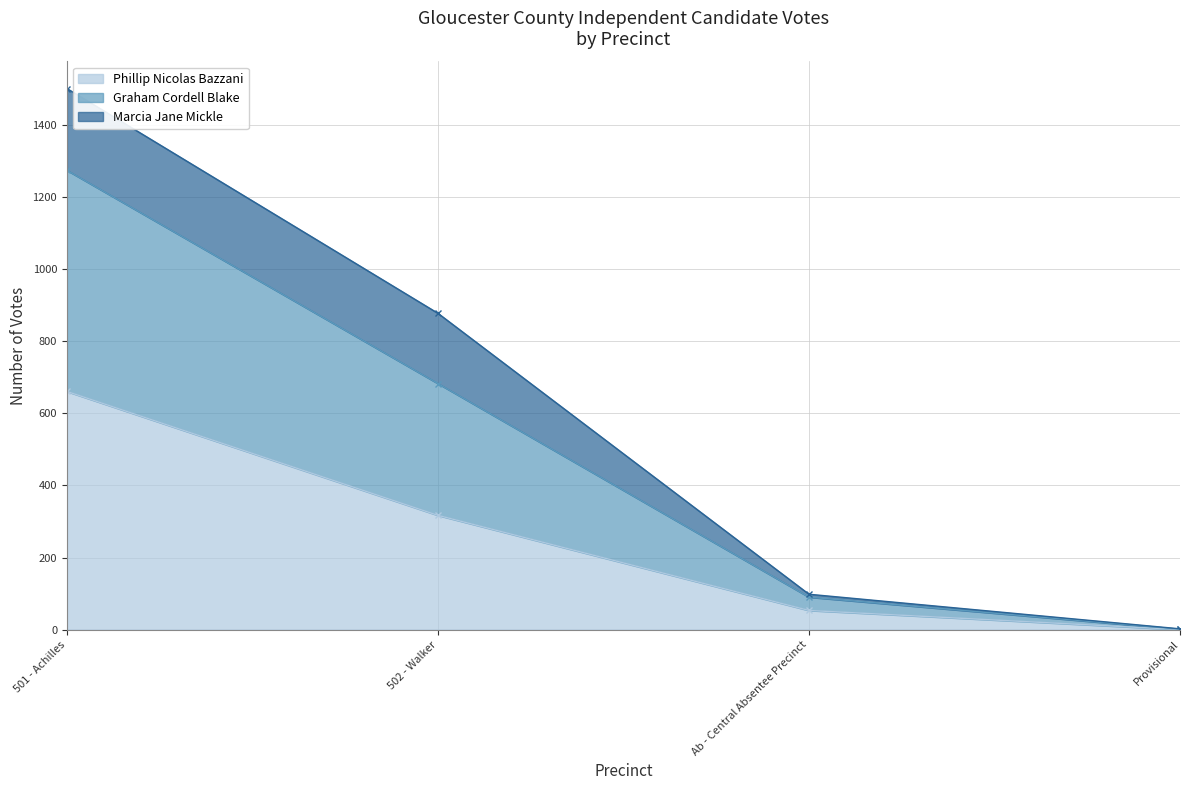

What is the maximum value shown in the chart?

1502